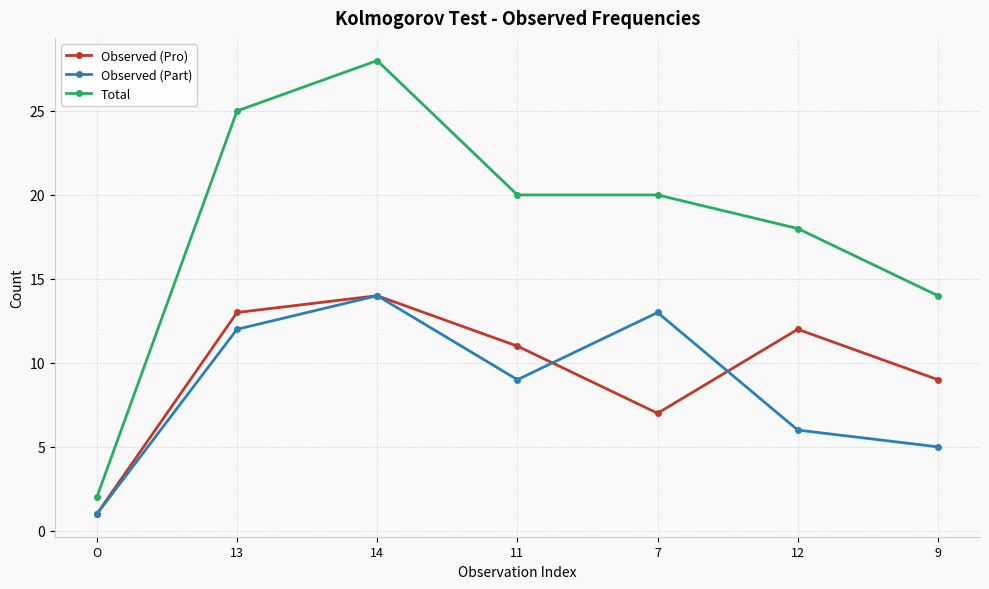

True or false: Total and Observed (Pro) cross at least once.

False